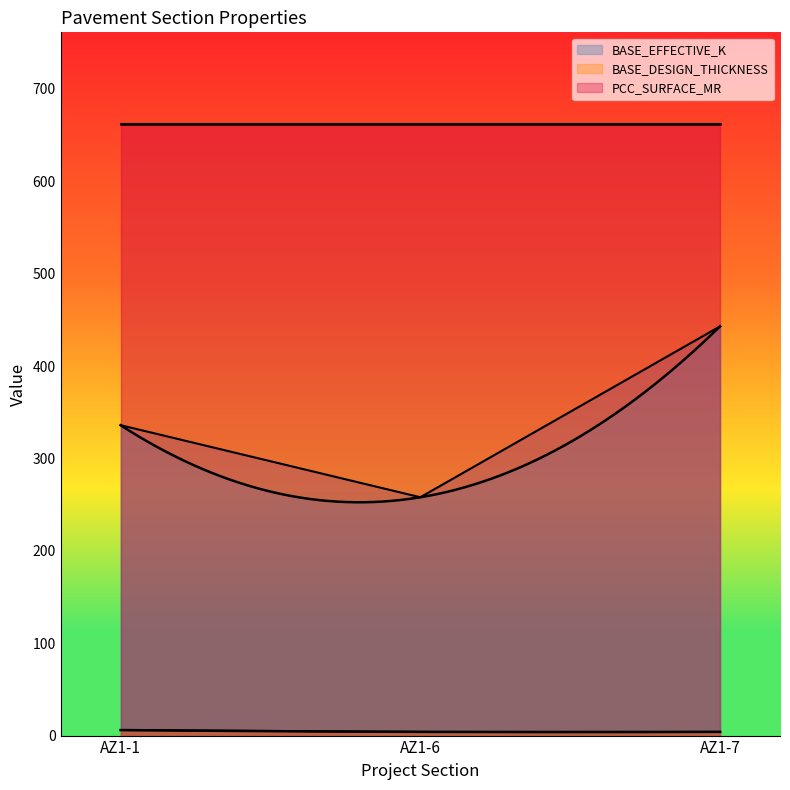

What value does the BASE_EFFECTIVE_K series have at AZ1-7?

443